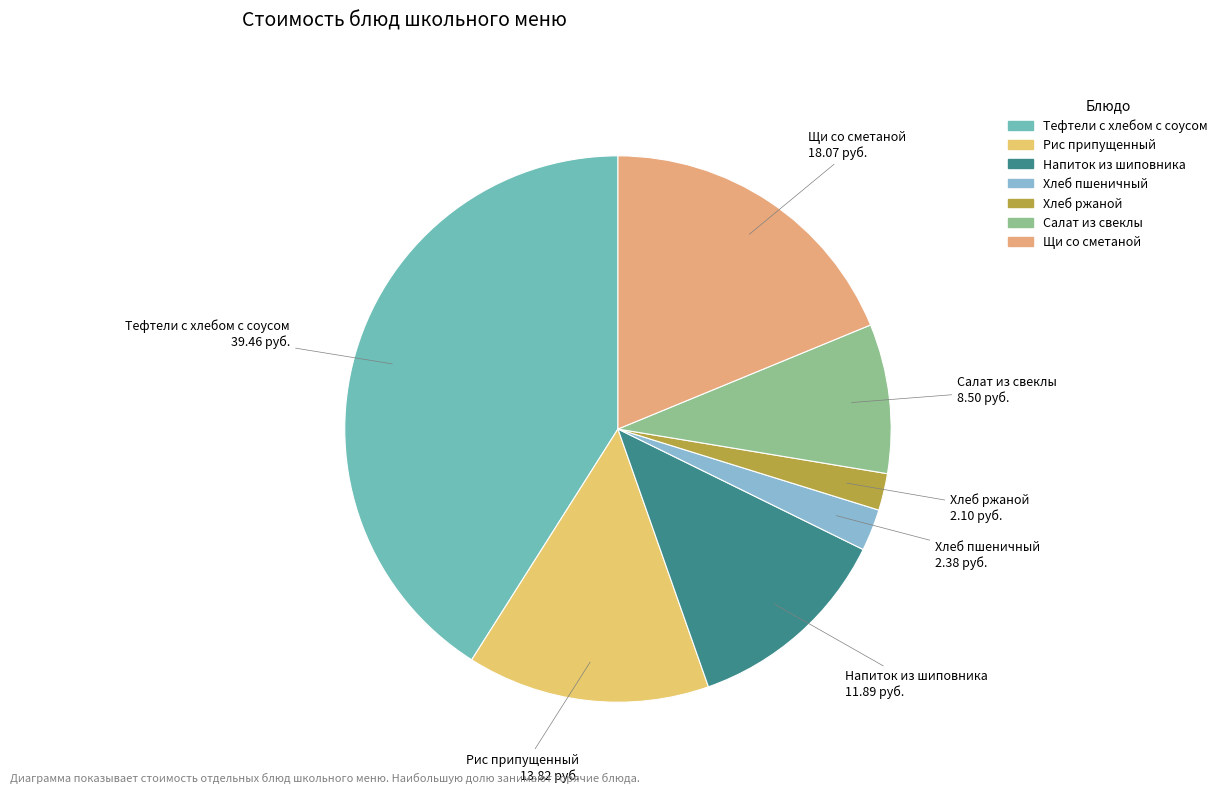

Combined, do Салат из свеклы and Хлеб пшеничный account for over 50%?

No